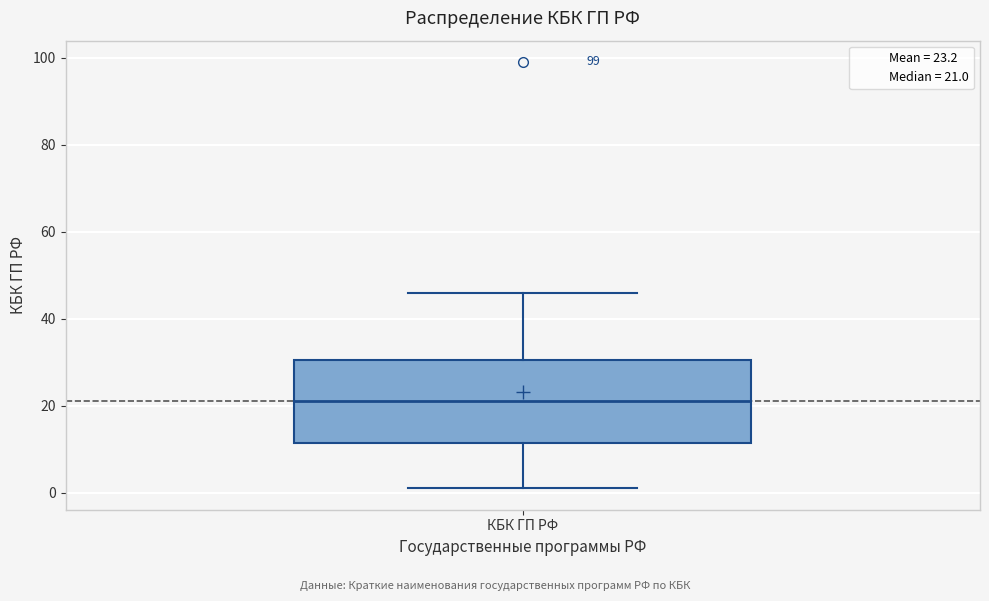

Transcribe this box plot: give where the median line is, the range the box spans, and where the two whiskers end, as read against the y-axis. The values are not printed on the chart, so give them approximately, as read against the axis.

median 22, box 12 to 30, whiskers 2 to 46